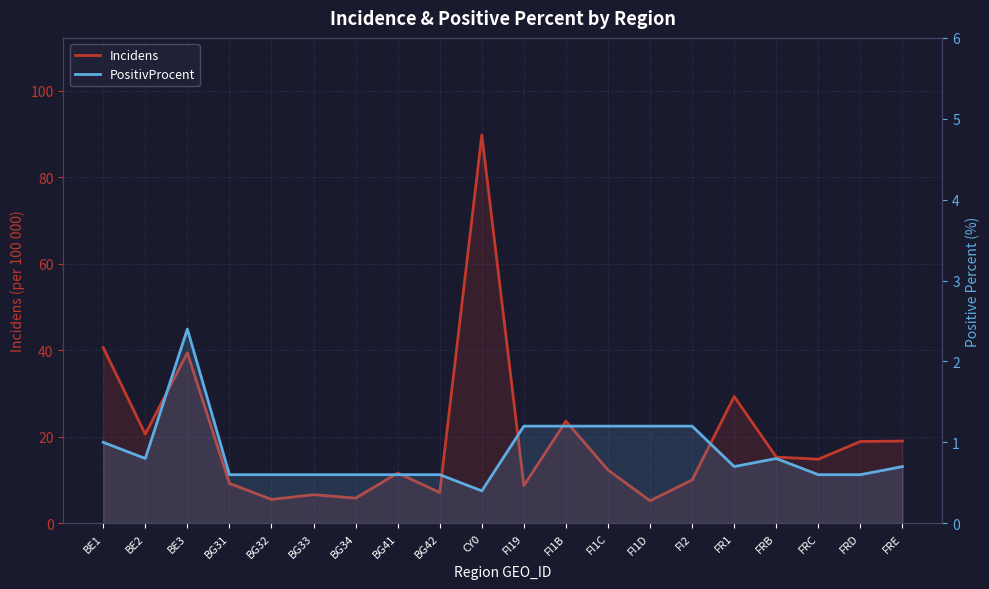

What is the value of the Incidens point at the 19th from the left?

18.9